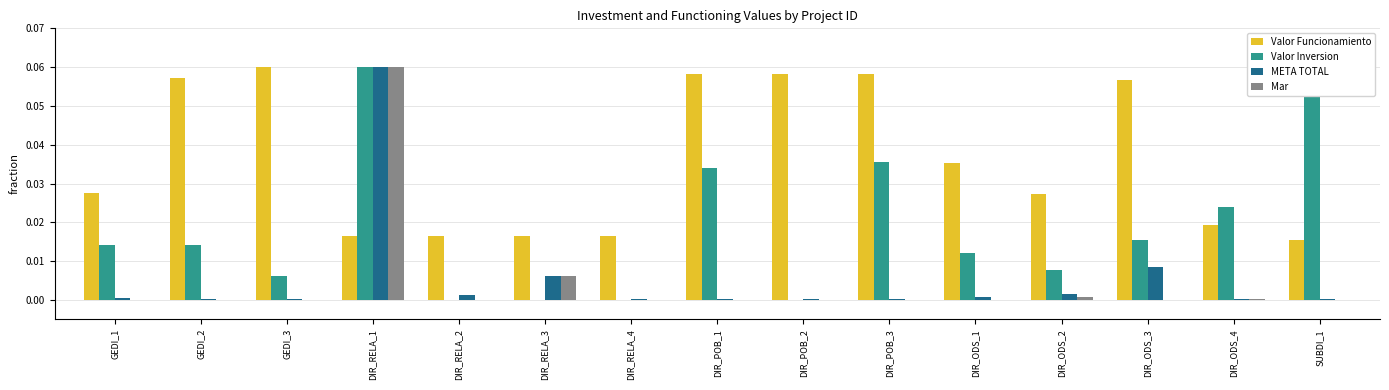

Does the chart contain stacked bars?

No